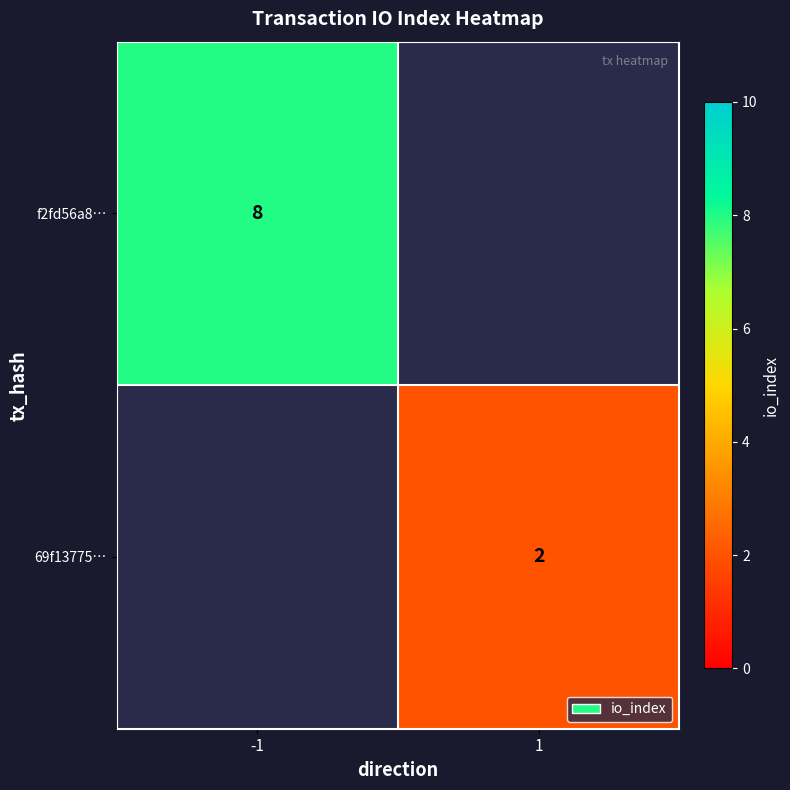

Is it true that 69f13775… equals 2 at 1?

True